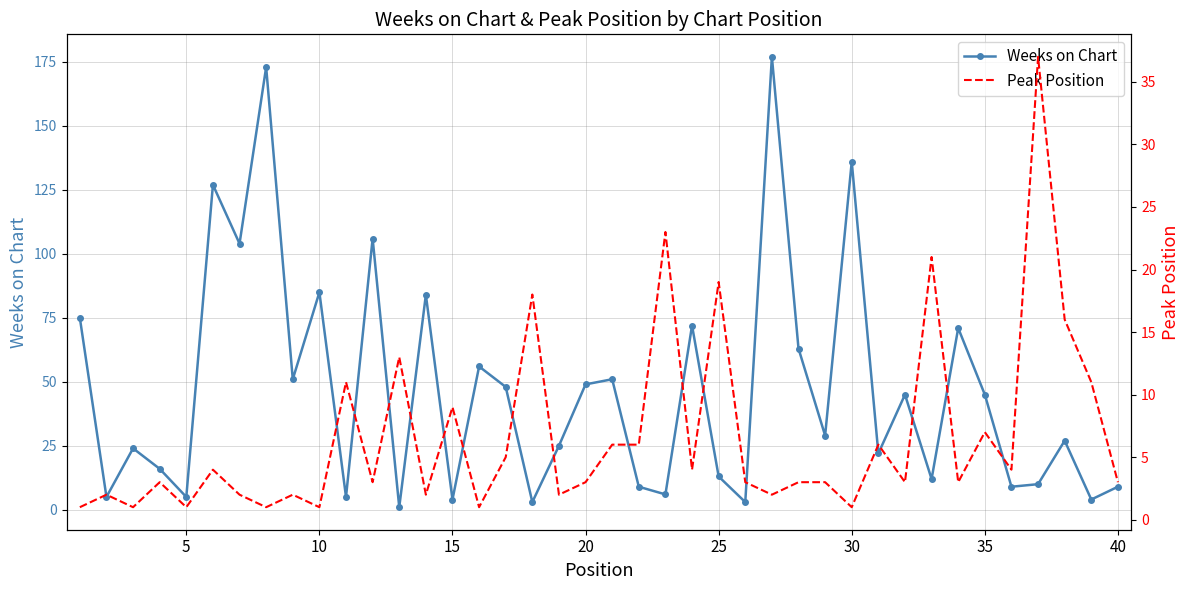

True or false: Weeks on Chart has more than 1 interior local peaks.

True